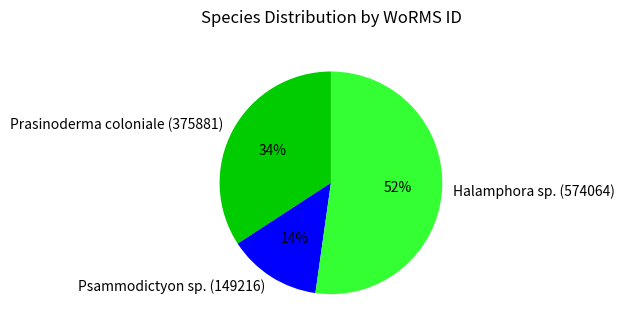

What is the ratio of the value at Psammodictyon sp. (149216) to the value at Halamphora sp. (574064)?

0.3